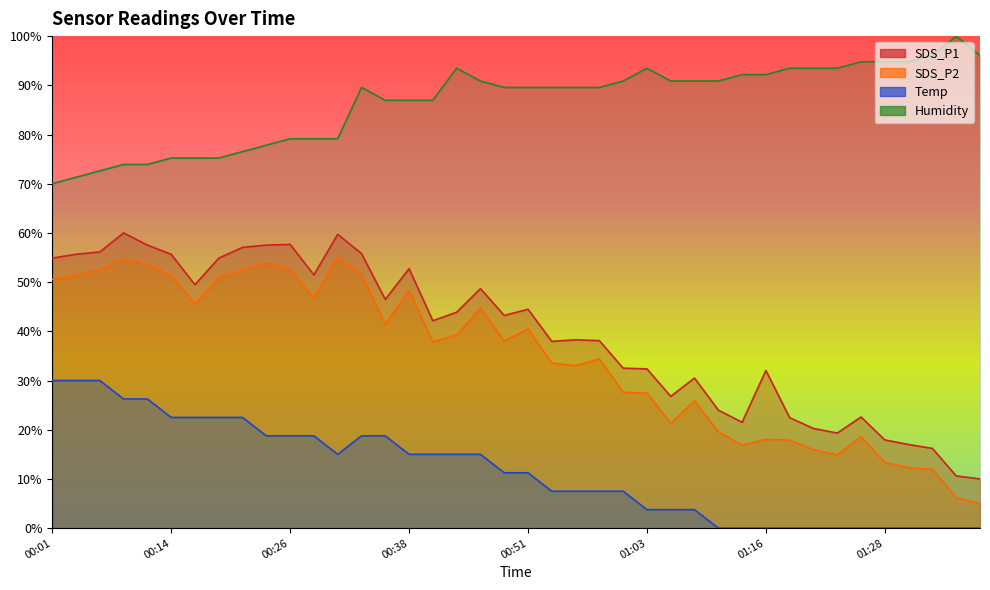

Which category has the lowest value across all series?

01:11